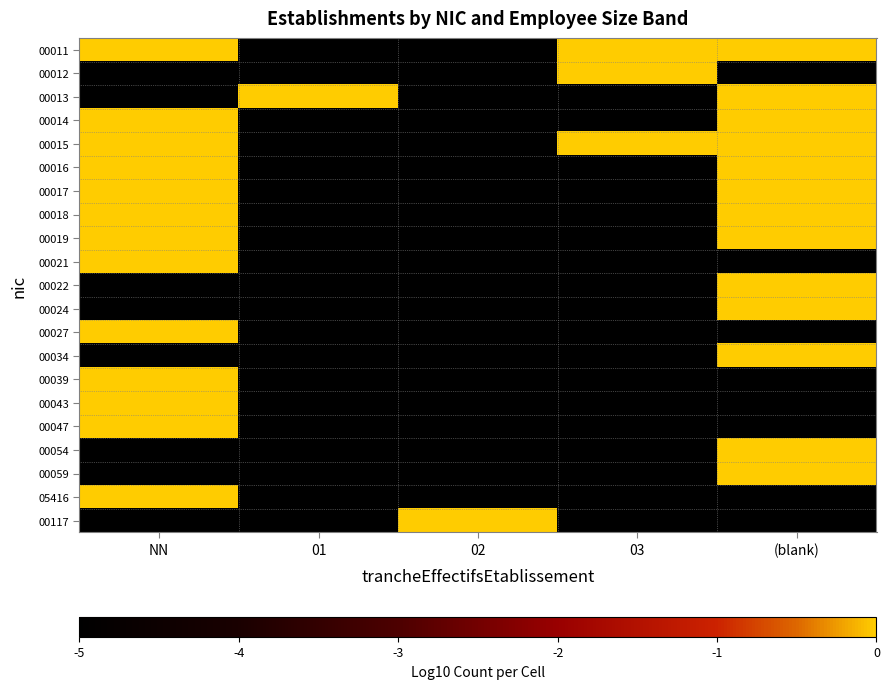

Reading left to right, transcribe all the data shown in this chart.

00011: NN=0	01=-5	02=-5	03=0	(blank)=0
00012: NN=-5	01=-5	02=-5	03=0	(blank)=-5
00013: NN=-5	01=0	02=-5	03=-5	(blank)=0
00014: NN=0	01=-5	02=-5	03=-5	(blank)=0
00015: NN=0	01=-5	02=-5	03=0	(blank)=0
00016: NN=0	01=-5	02=-5	03=-5	(blank)=0
00017: NN=0	01=-5	02=-5	03=-5	(blank)=0
00018: NN=0	01=-5	02=-5	03=-5	(blank)=0
00019: NN=0	01=-5	02=-5	03=-5	(blank)=0
00021: NN=0	01=-5	02=-5	03=-5	(blank)=-5
00022: NN=-5	01=-5	02=-5	03=-5	(blank)=0
00024: NN=-5	01=-5	02=-5	03=-5	(blank)=0
00027: NN=0	01=-5	02=-5	03=-5	(blank)=-5
00034: NN=-5	01=-5	02=-5	03=-5	(blank)=0
00039: NN=0	01=-5	02=-5	03=-5	(blank)=-5
00043: NN=0	01=-5	02=-5	03=-5	(blank)=-5
00047: NN=0	01=-5	02=-5	03=-5	(blank)=-5
00054: NN=-5	01=-5	02=-5	03=-5	(blank)=0
00059: NN=-5	01=-5	02=-5	03=-5	(blank)=0
05416: NN=0	01=-5	02=-5	03=-5	(blank)=-5
00117: NN=-5	01=-5	02=0	03=-5	(blank)=-5